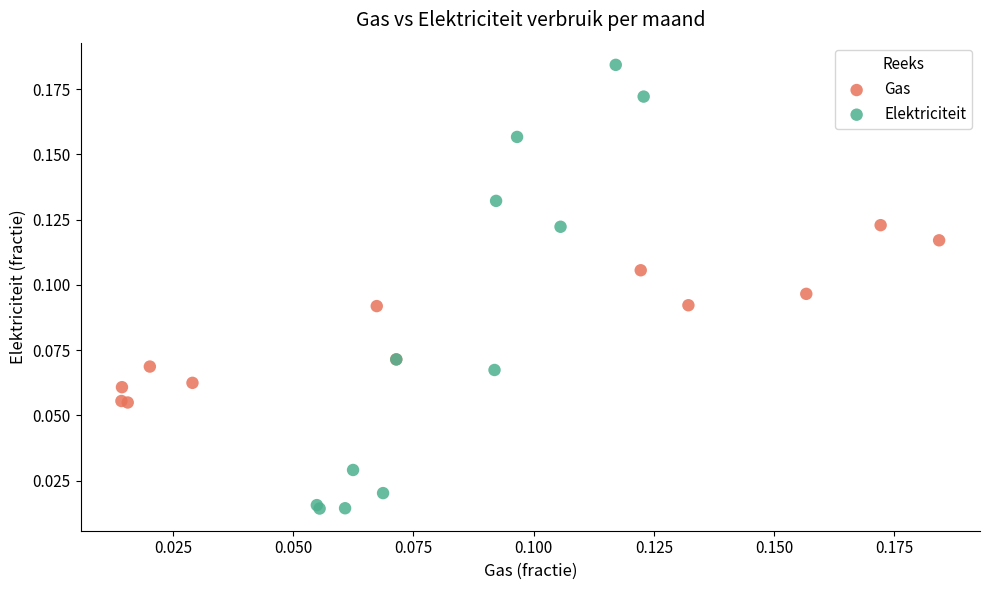

What are all the series names shown in the legend?

Gas, Elektriciteit